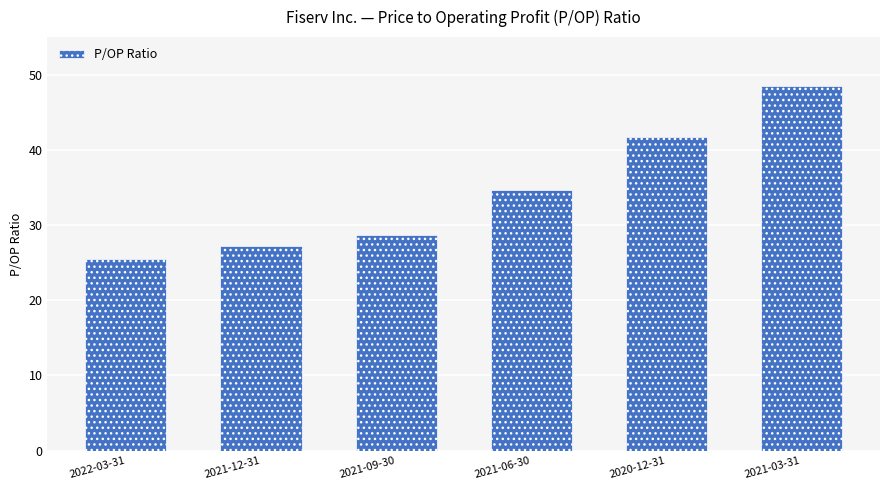

What position from the right is 2022-03-31?

6